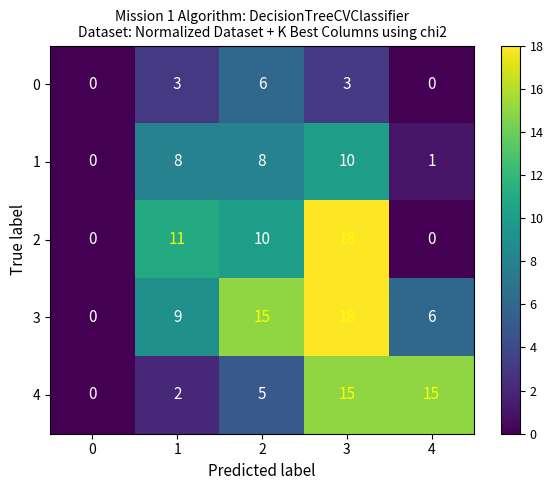

At 1, list the series in order from largest to smallest.

2, 3, 1, 0, 4